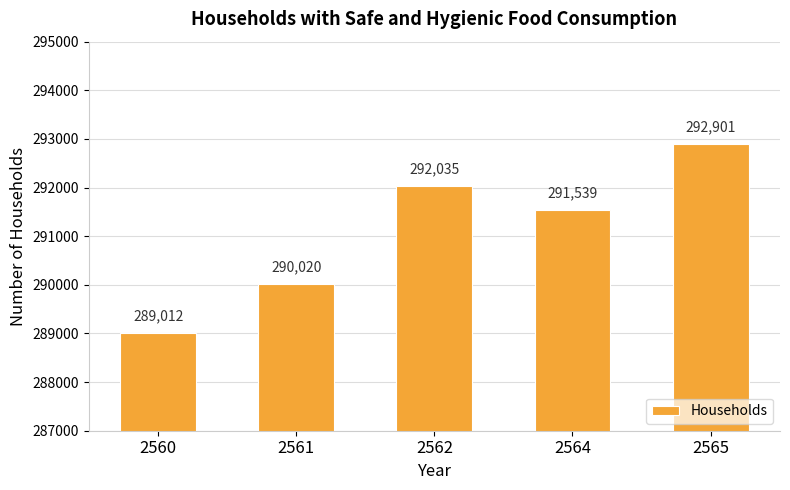

Where does the data first go above 291539?

2562